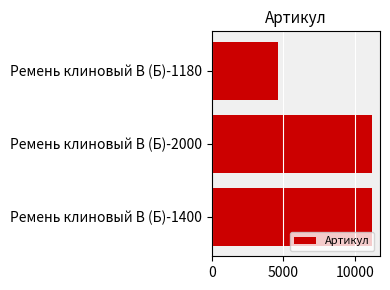

What is the ratio of the value at Ремень клиновый В (Б)-1180 to the value at Ремень клиновый В (Б)-1400?

0.4